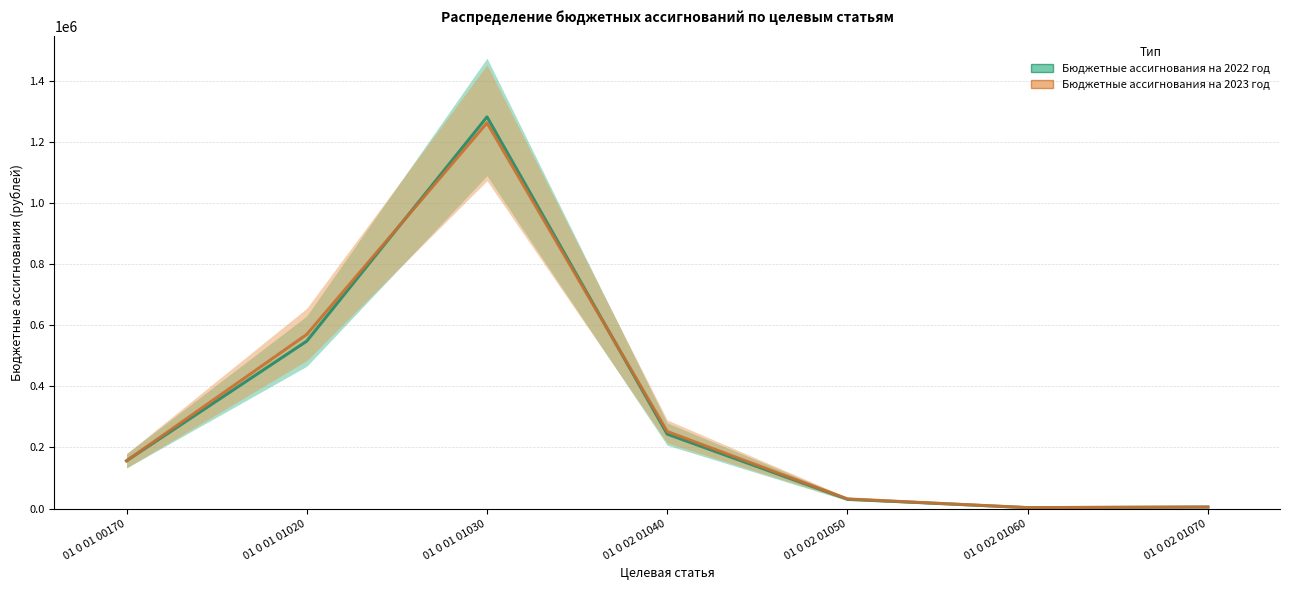

What is the difference between the Бюджетные ассигнования на 2023 год values at 01 0 02 01060 and 01 0 01 00170?

153151